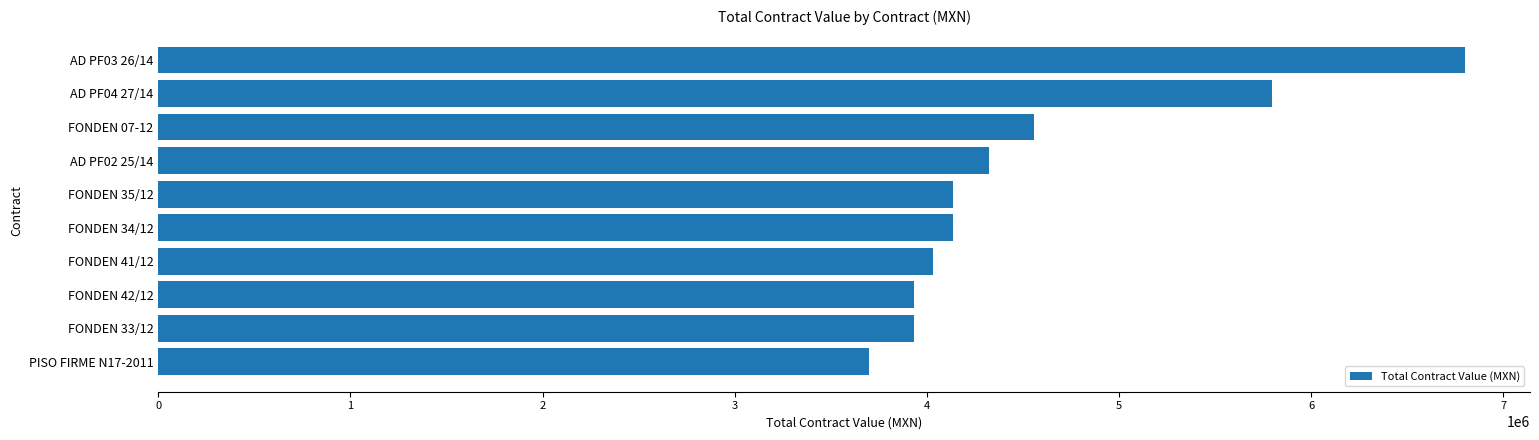

Is it true that the value at AD PF03 26/14 is 6798819.1?

True